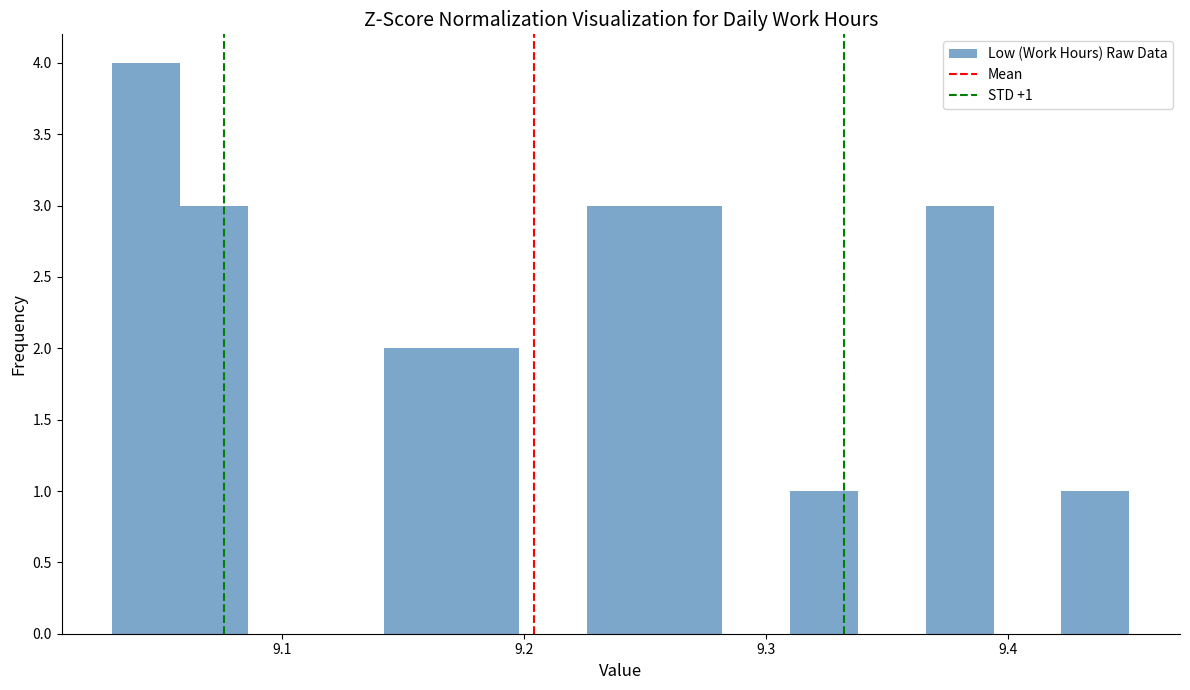

Around what value on the x-axis is the tallest bar? Give the approximate position of its centre, as read against the axis.

9.04